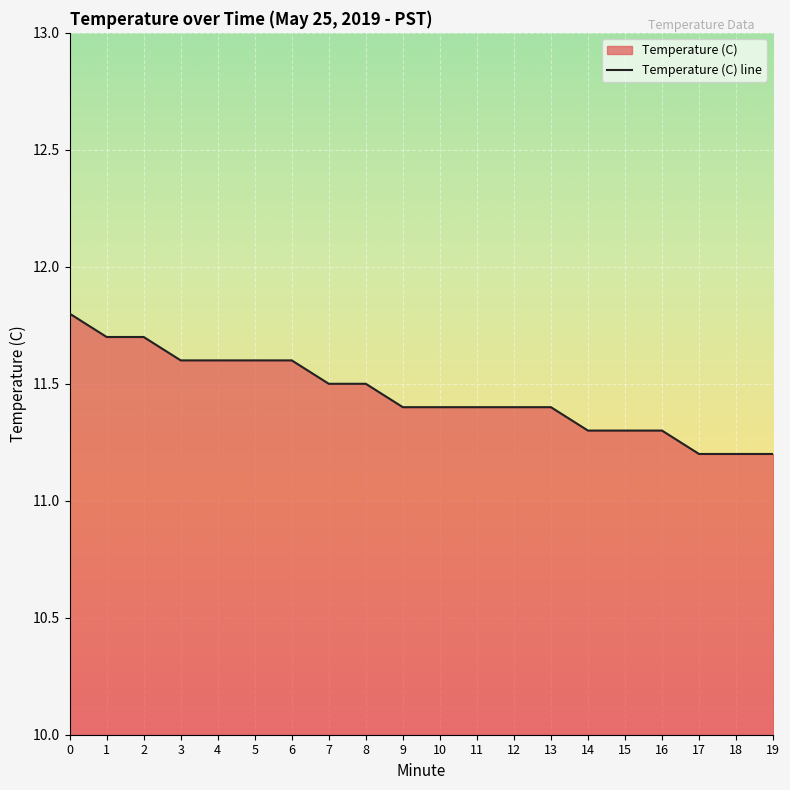

How many lines are shown in the chart?

1